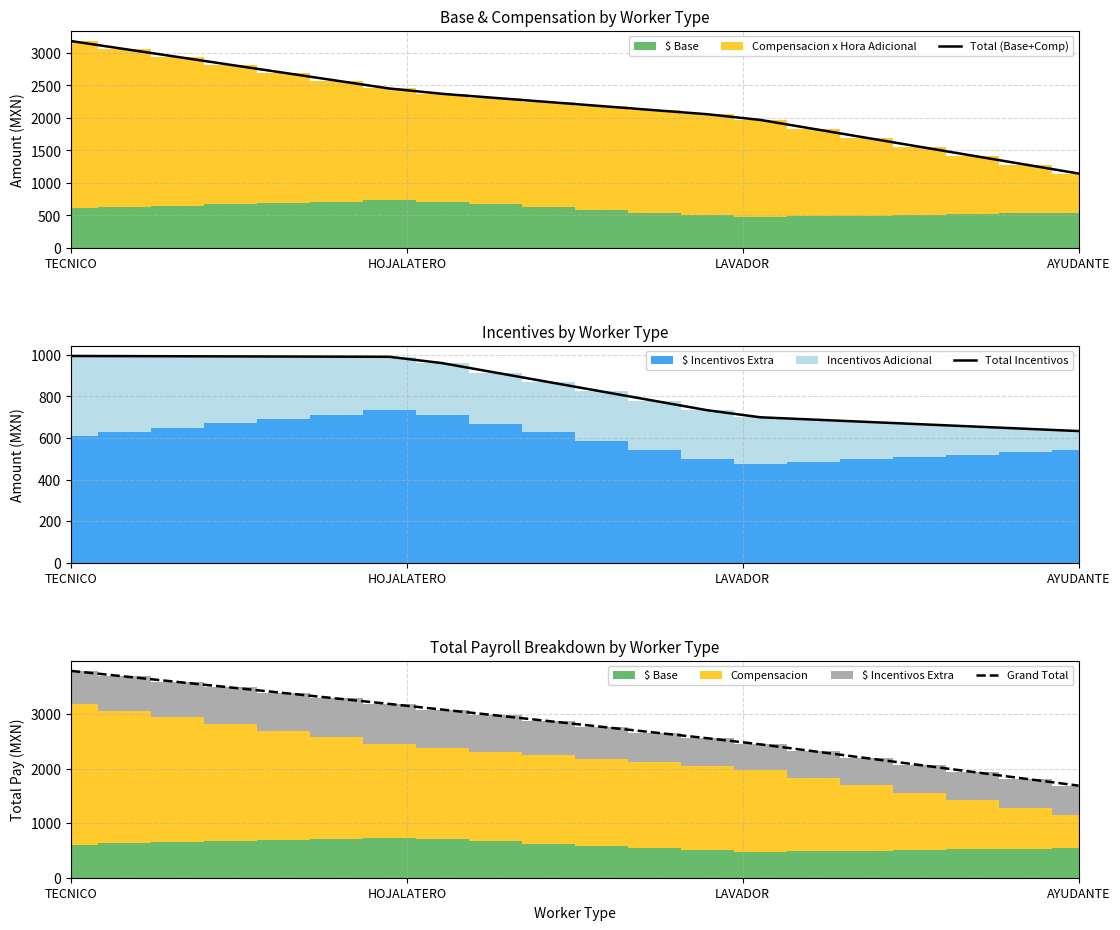

How many lines are shown in the chart?

3